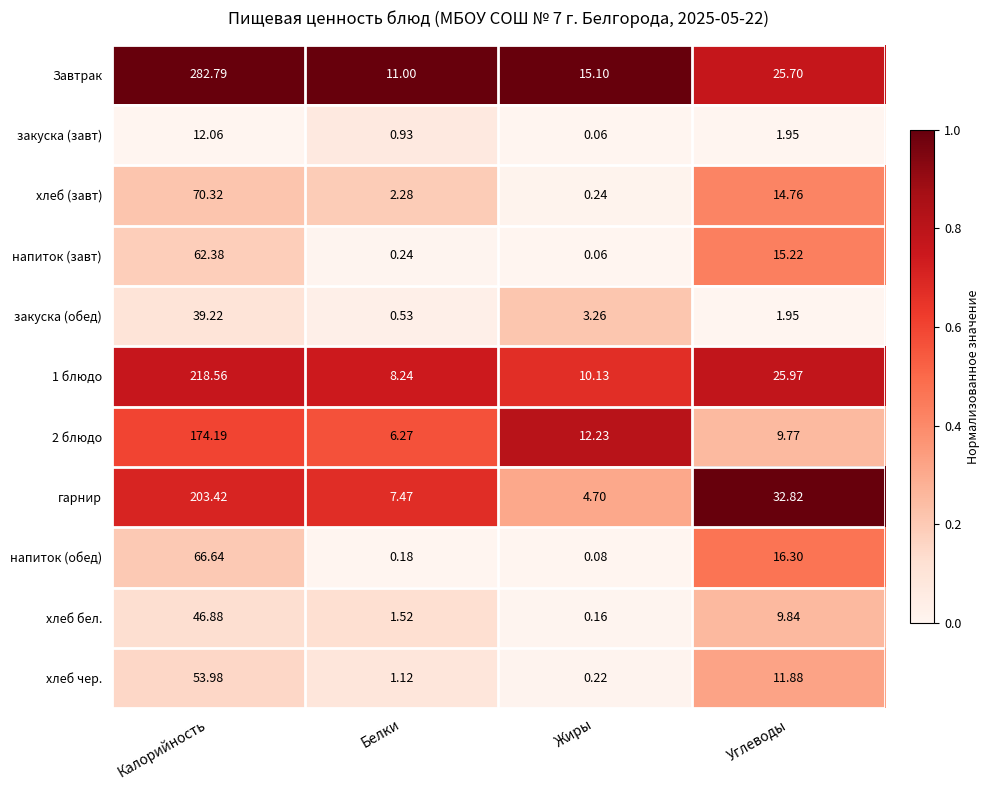

How many distinct data groups are displayed?

11